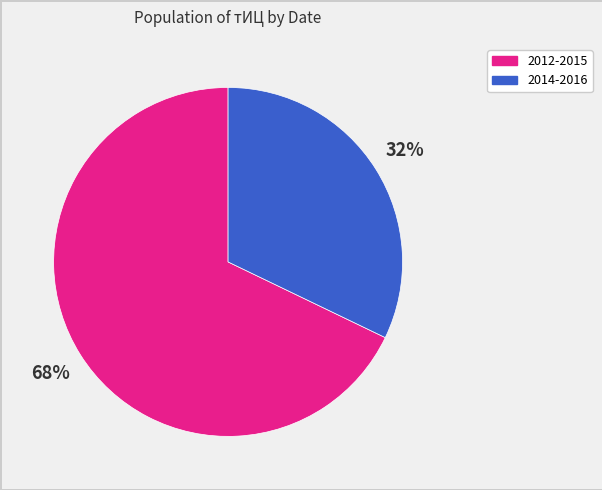

To the nearest percent, what is the average slice percentage?

50%